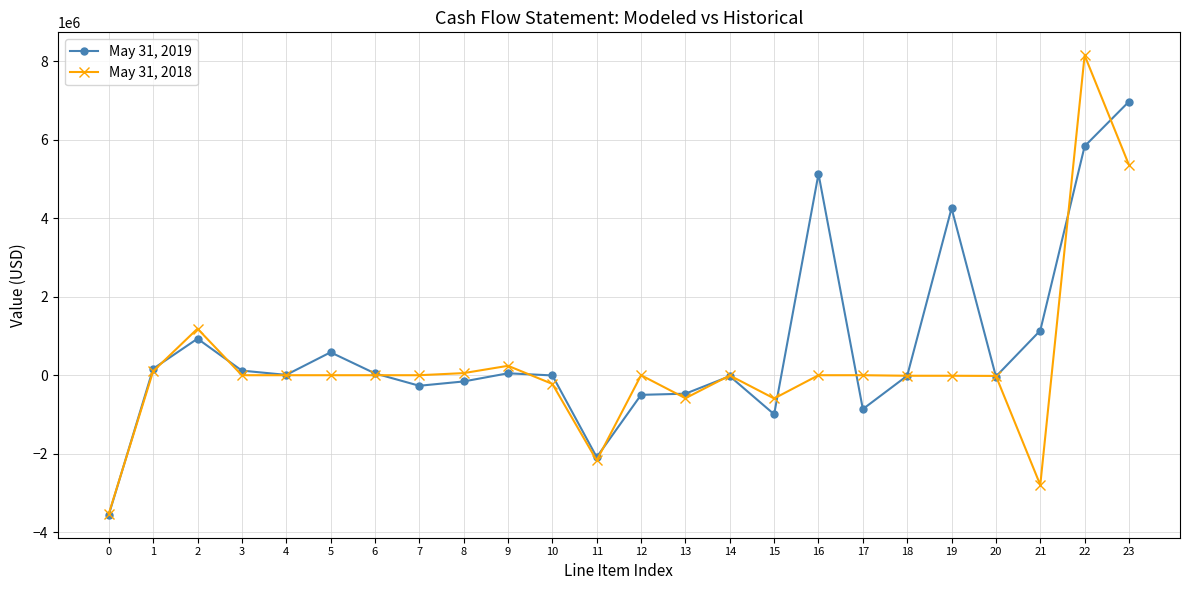

The value of May 31, 2018 at 2 is 1185669. True or false?

True